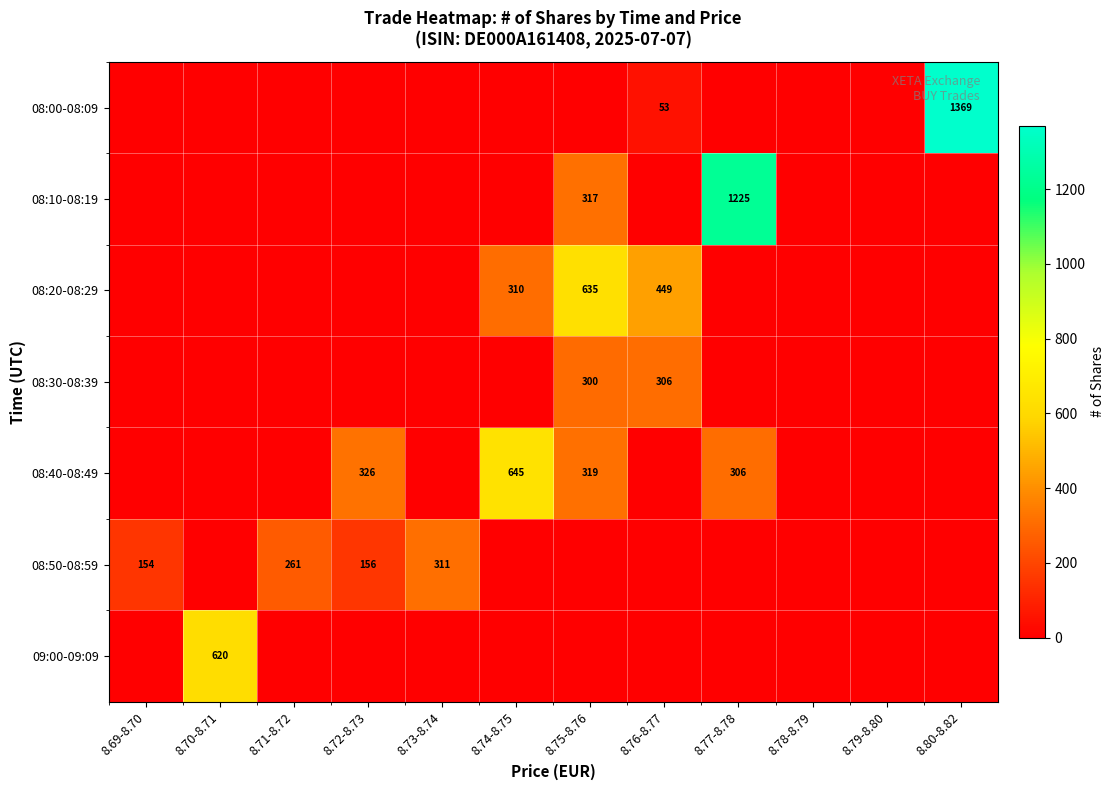

Is it true that 08:40-08:49 equals 77 at 8.72-8.73?

False